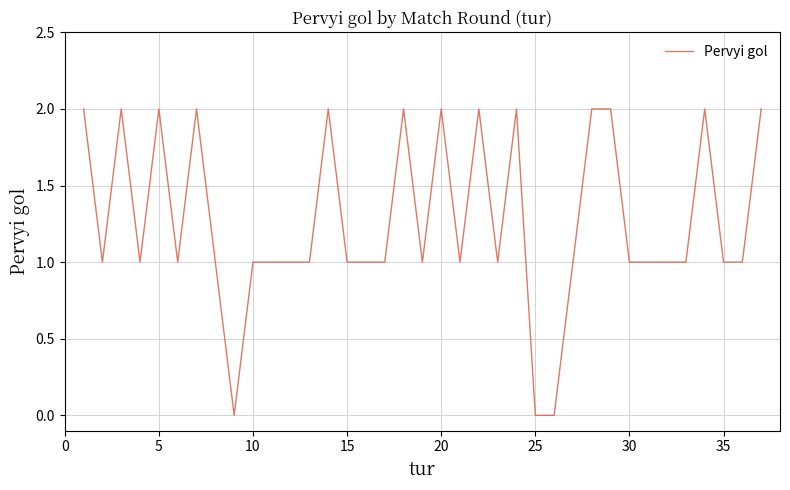

Does the chart have visible grid lines?

Yes